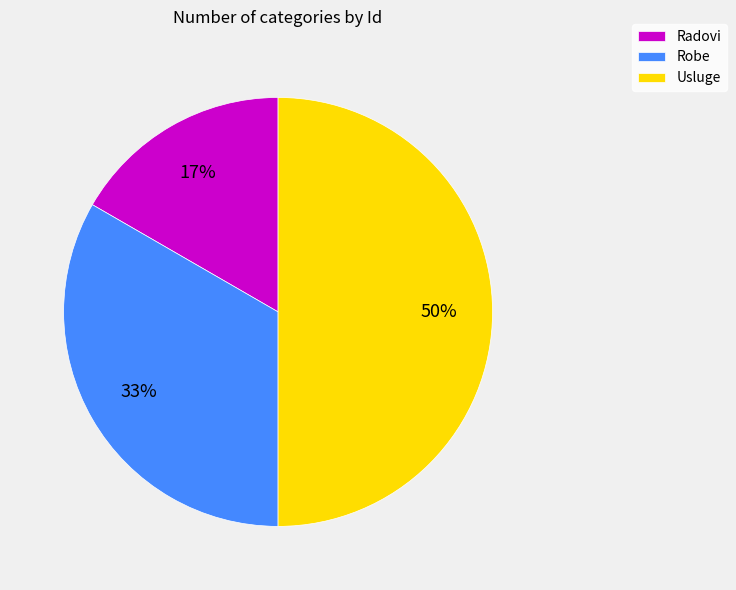

To the nearest percent, what is the average slice percentage?

33%